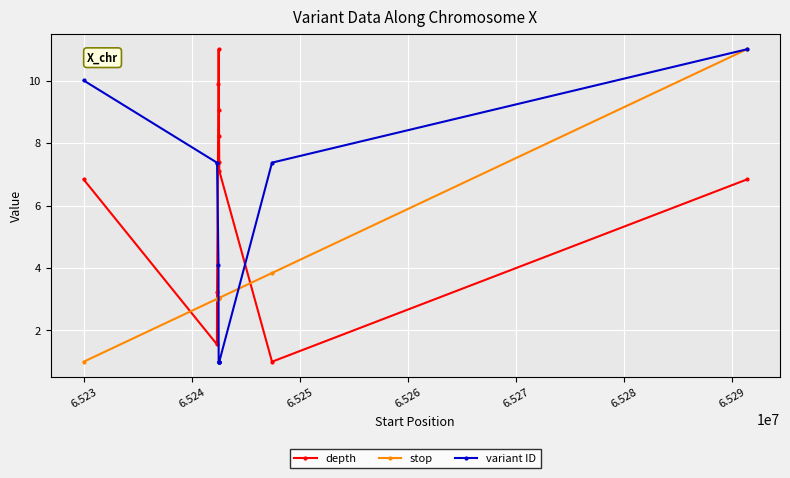

What is the value of the depth point at the 2nd from the left?

1.6